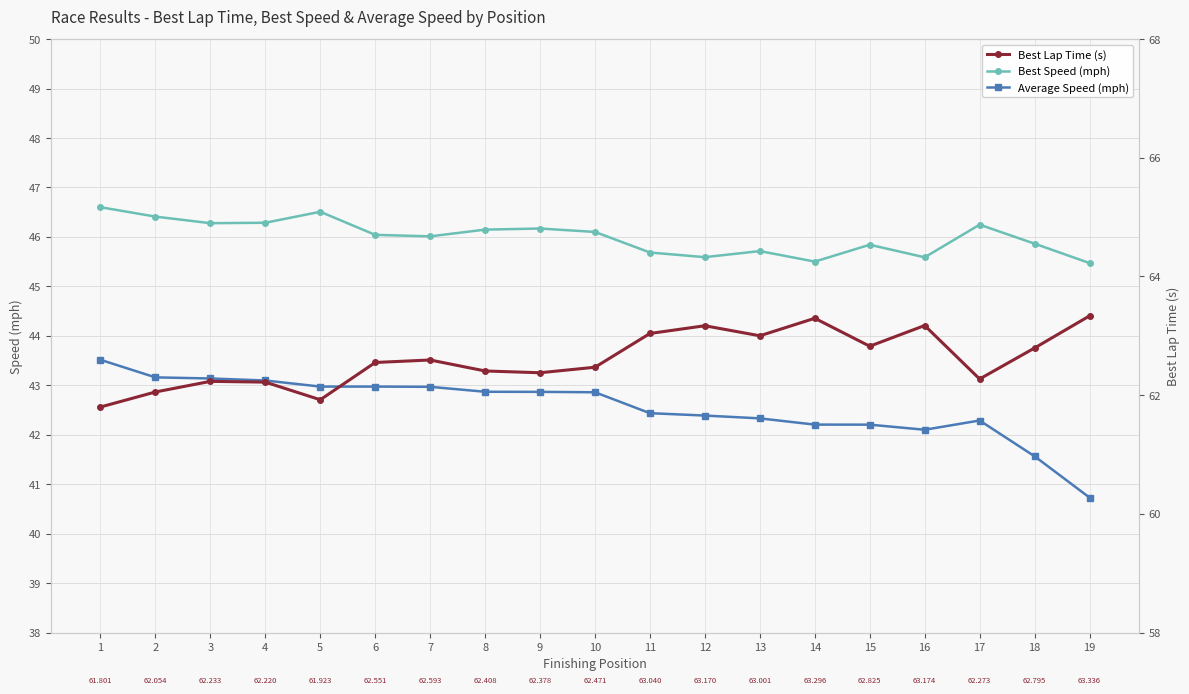

How many lines are shown in the chart?

3